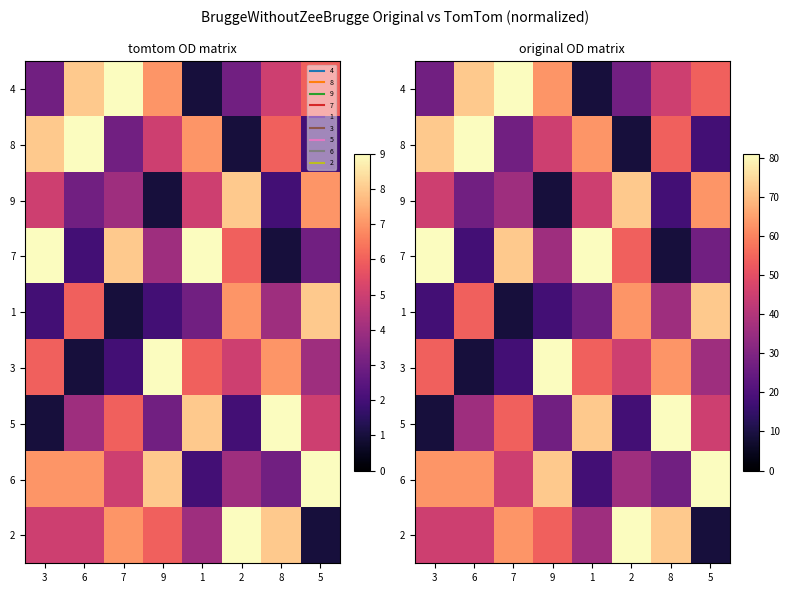

Between 6 and 9, which is larger?

6